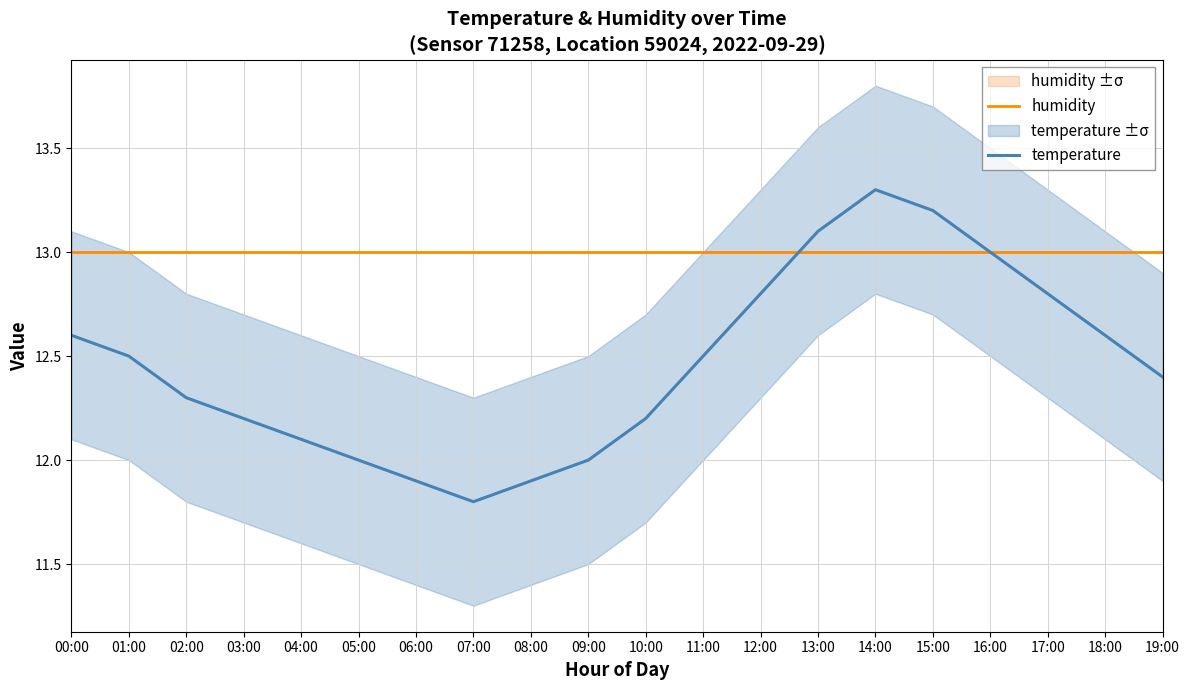

Rank the series by their maximum value, from highest to lowest.

temperature, humidity